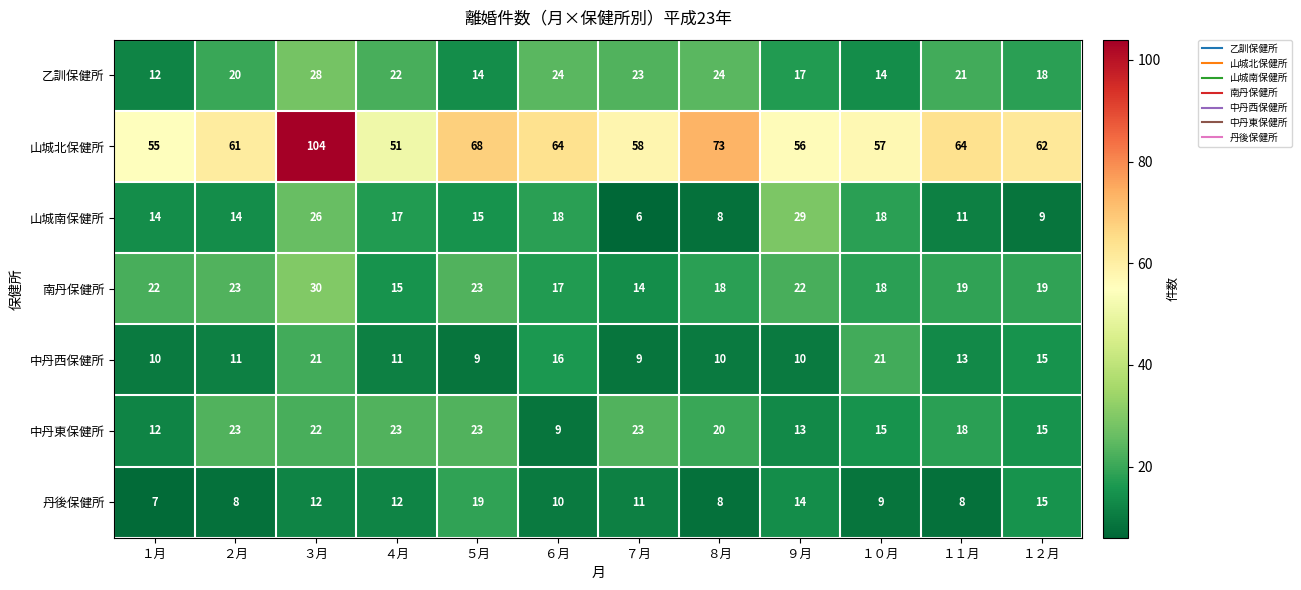

Between ５月 and ６月, which series saw the biggest shift?

中丹東保健所